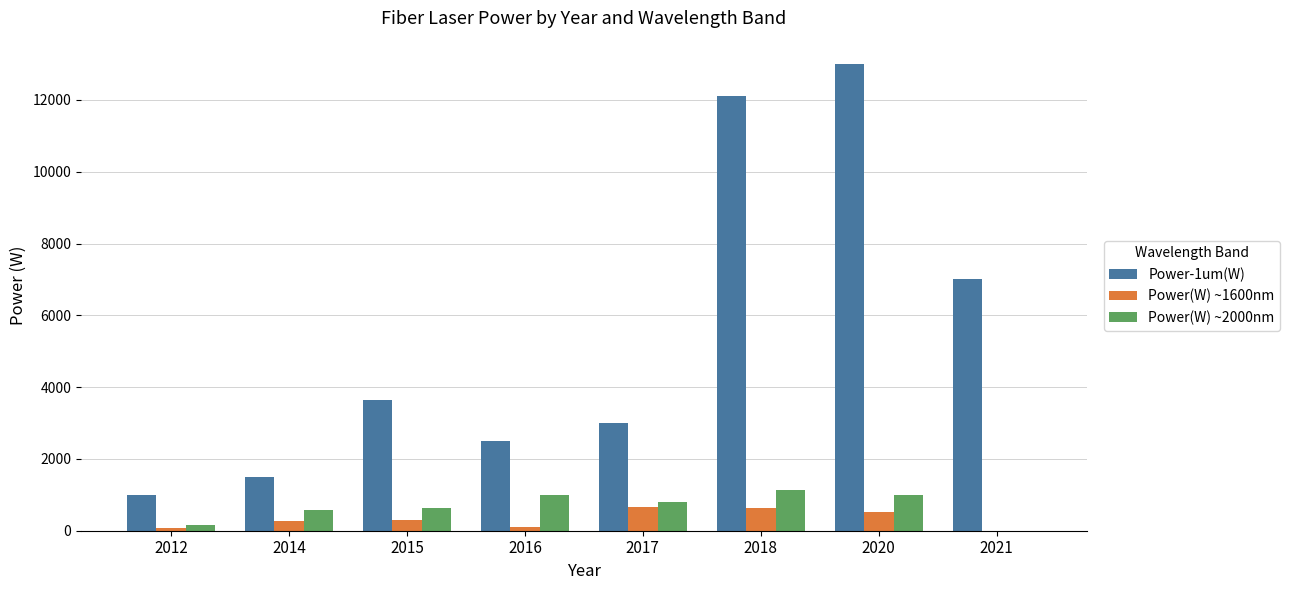

What is the average value of the Power(W) ~1600nm series?

317.9